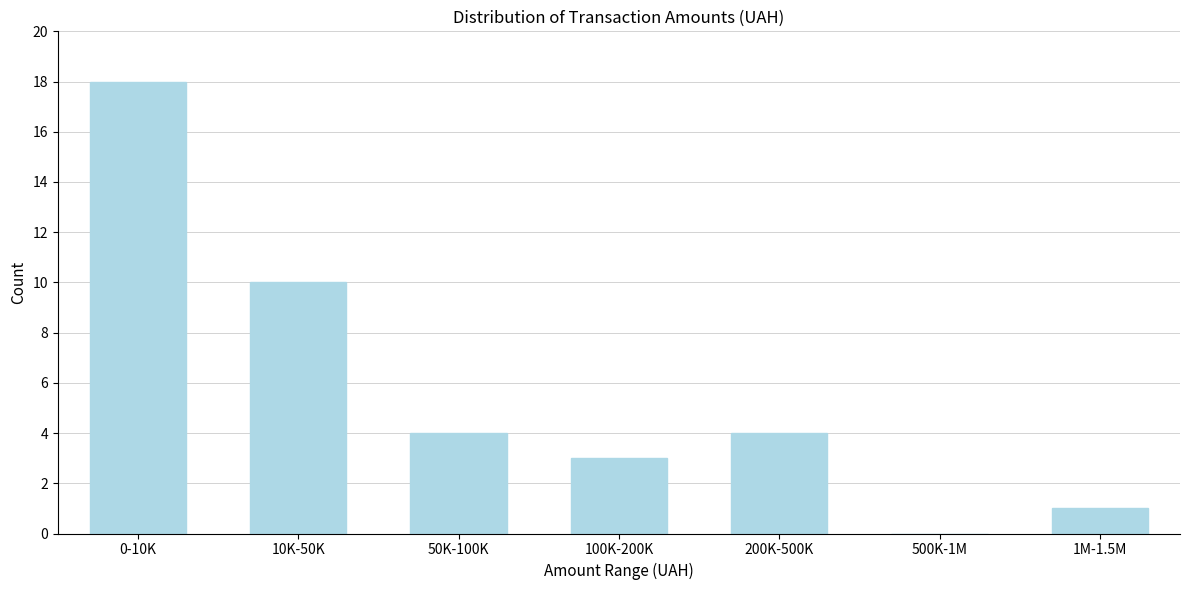

Reading left to right, list all the values displayed in this chart.

0-10K=18	10K-50K=10	50K-100K=4	100K-200K=3	200K-500K=4	500K-1M=0	1M-1.5M=1